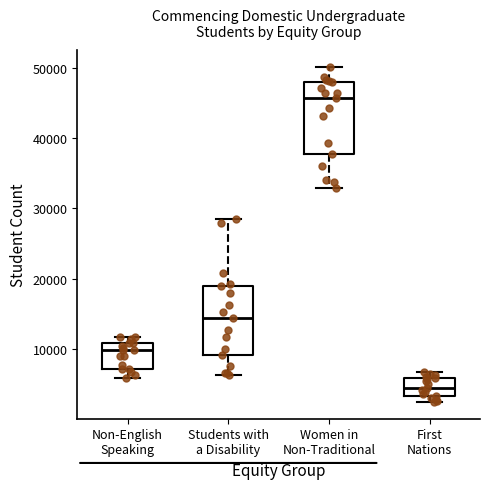

Where does the upper whisker of the box for Women in Non-Traditional end on the y-axis? The values are not printed on the chart, so give them approximately, as read against the axis.

50000